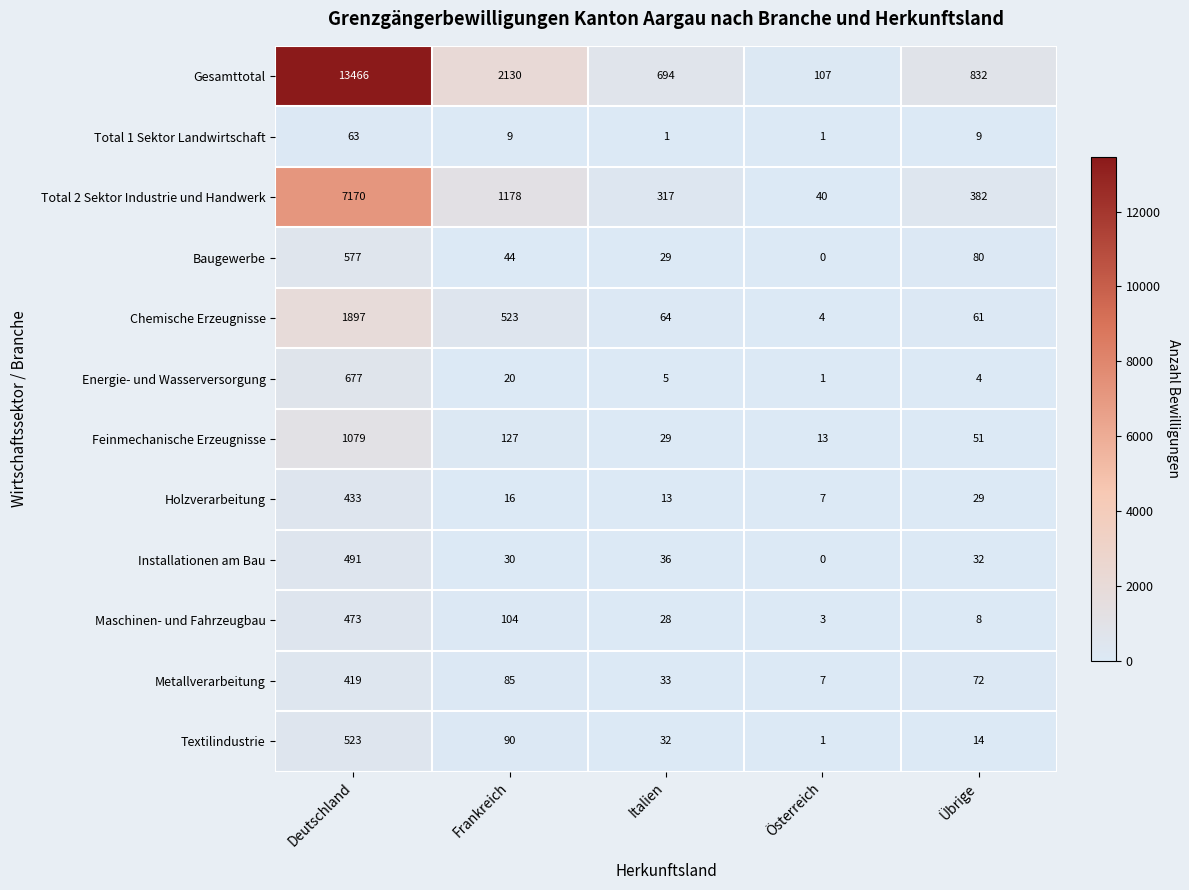

At which label is Metallverarbeitung closest to 213?

Frankreich